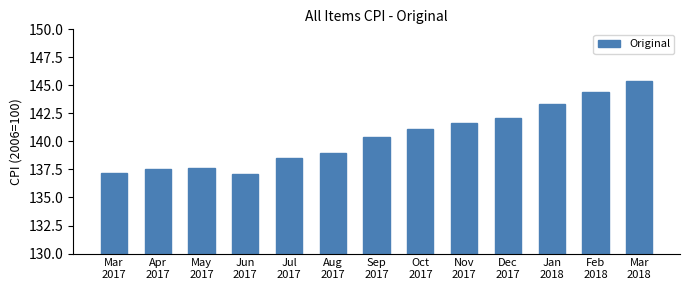

What is the smallest value displayed?

137.1